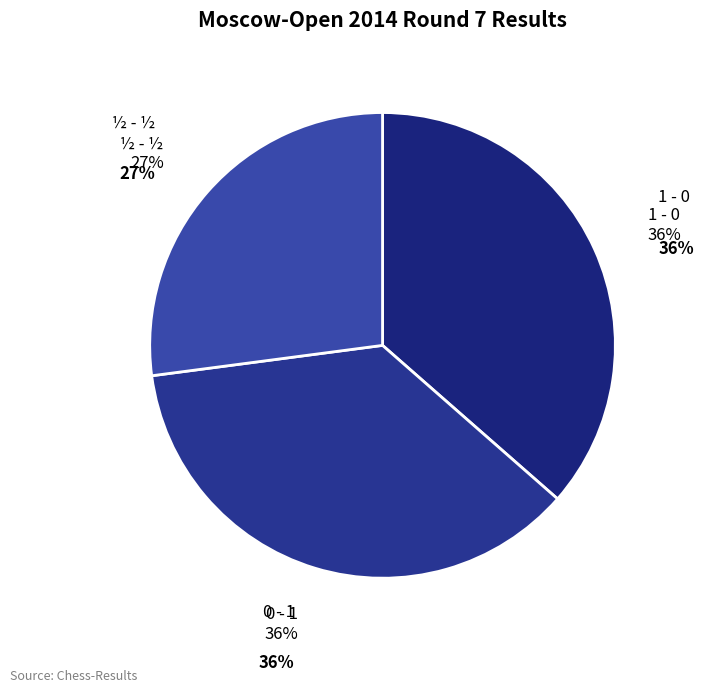

Between 0 - 1 and 1 - 0, which is larger?

0 - 1